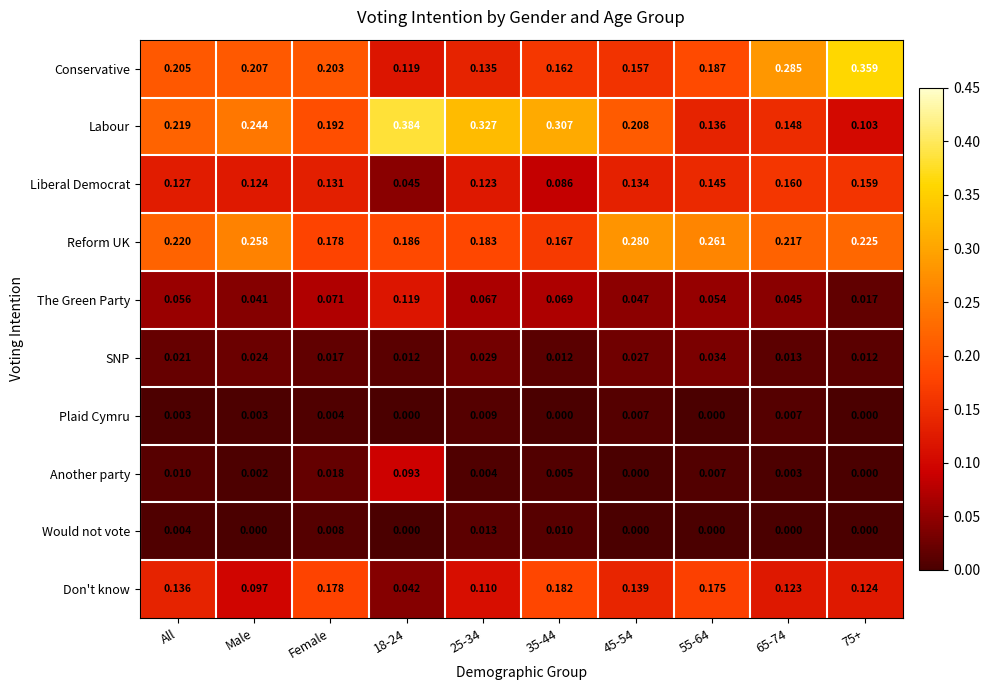

Is the value of SNP at 65-74 greater than the value of Liberal Democrat at 55-64?

No